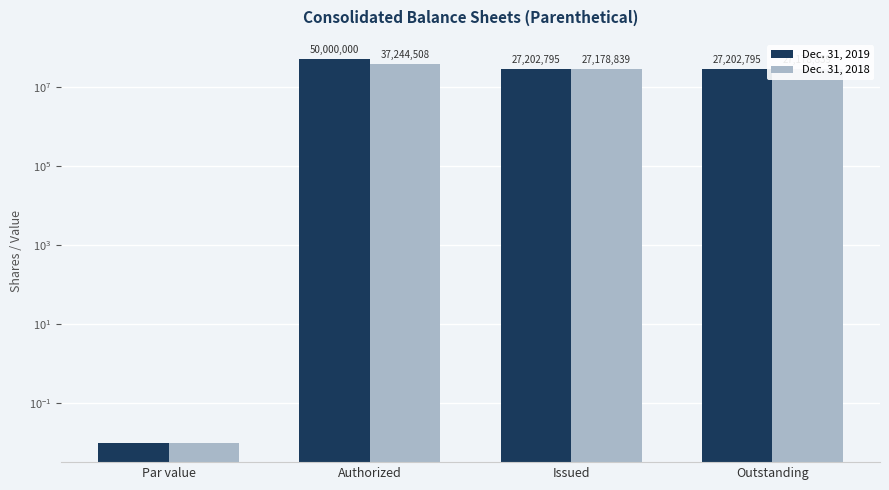

Which series has the widest spread of values?

Dec. 31, 2019